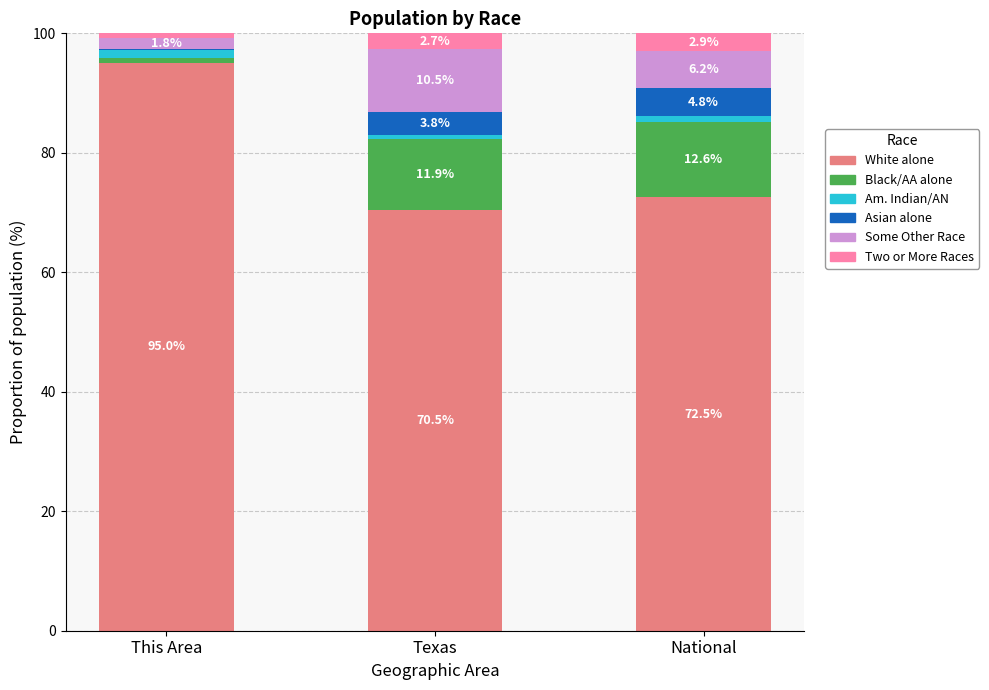

What is the total value across all series at National?

100.0